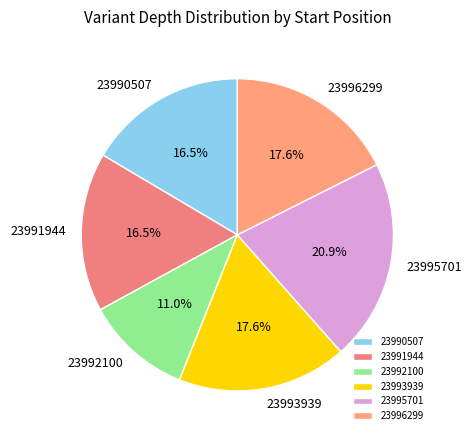

The 23996299 slice represents 18% of the pie. True or false?

True